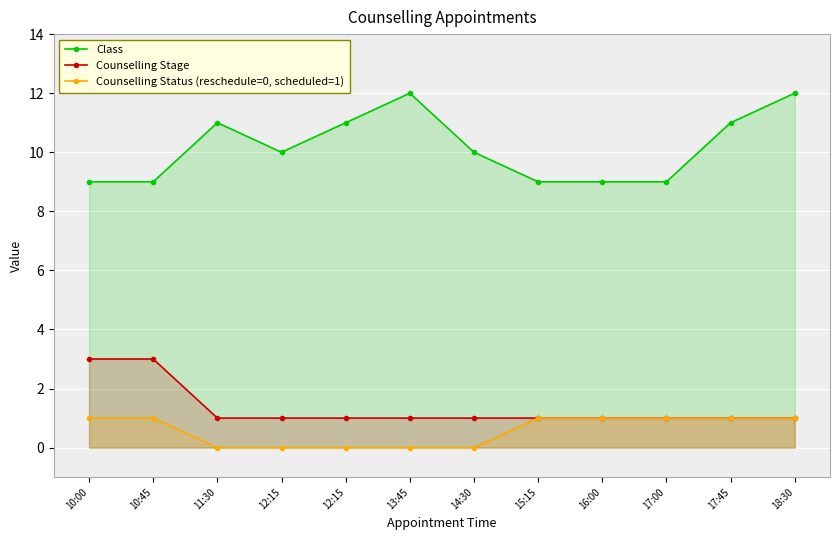

What value does the Counselling Stage series have at 10:45?

3